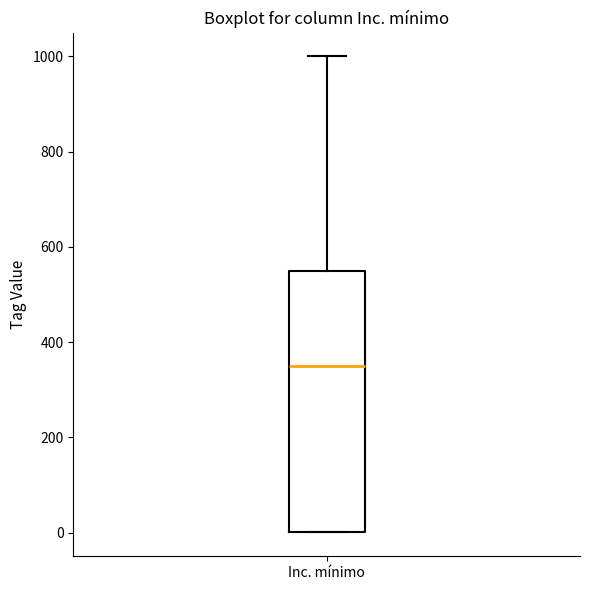

Transcribe this box plot: give where the median line is, the range the box spans, and where the two whiskers end, as read against the y-axis. The values are not printed on the chart, so give them approximately, as read against the axis.

median 360, box 0 to 560, whiskers 0 to 1000